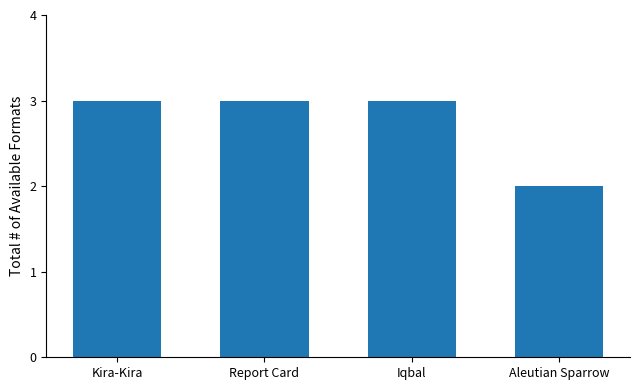

What is the greatest value displayed?

3